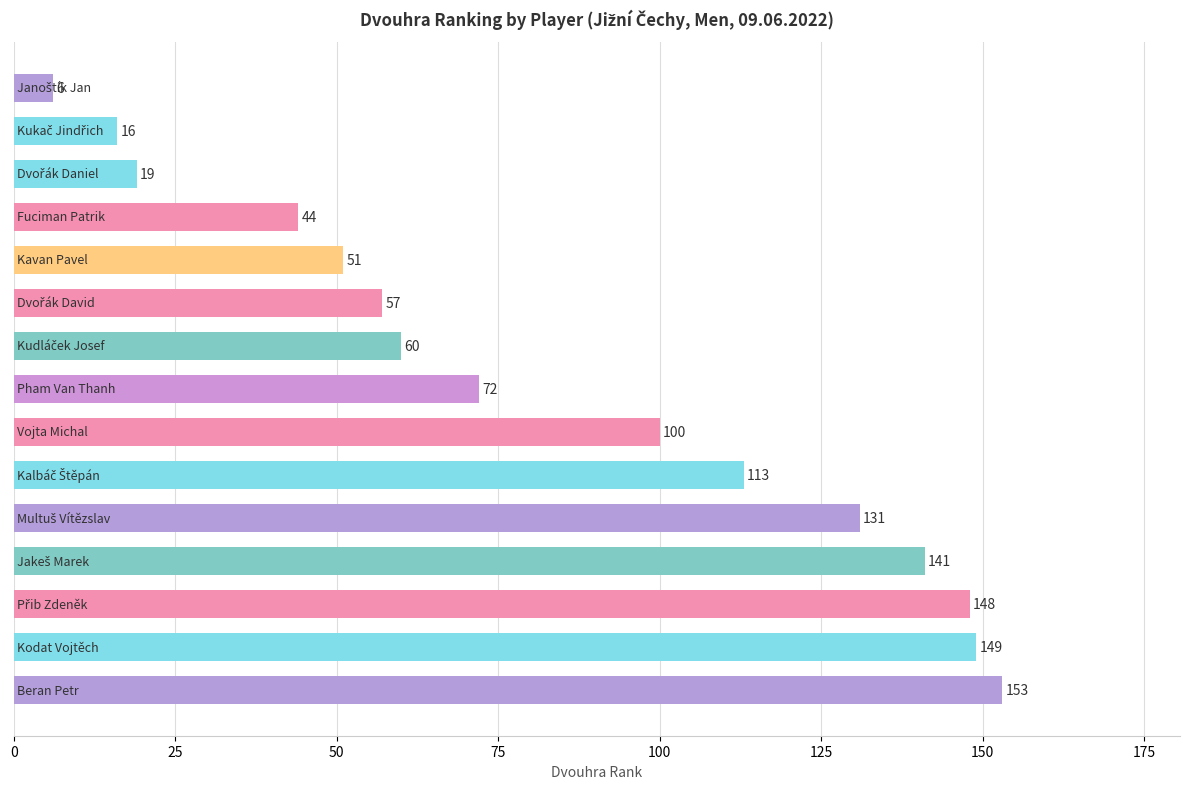

What is the greatest value displayed?

153